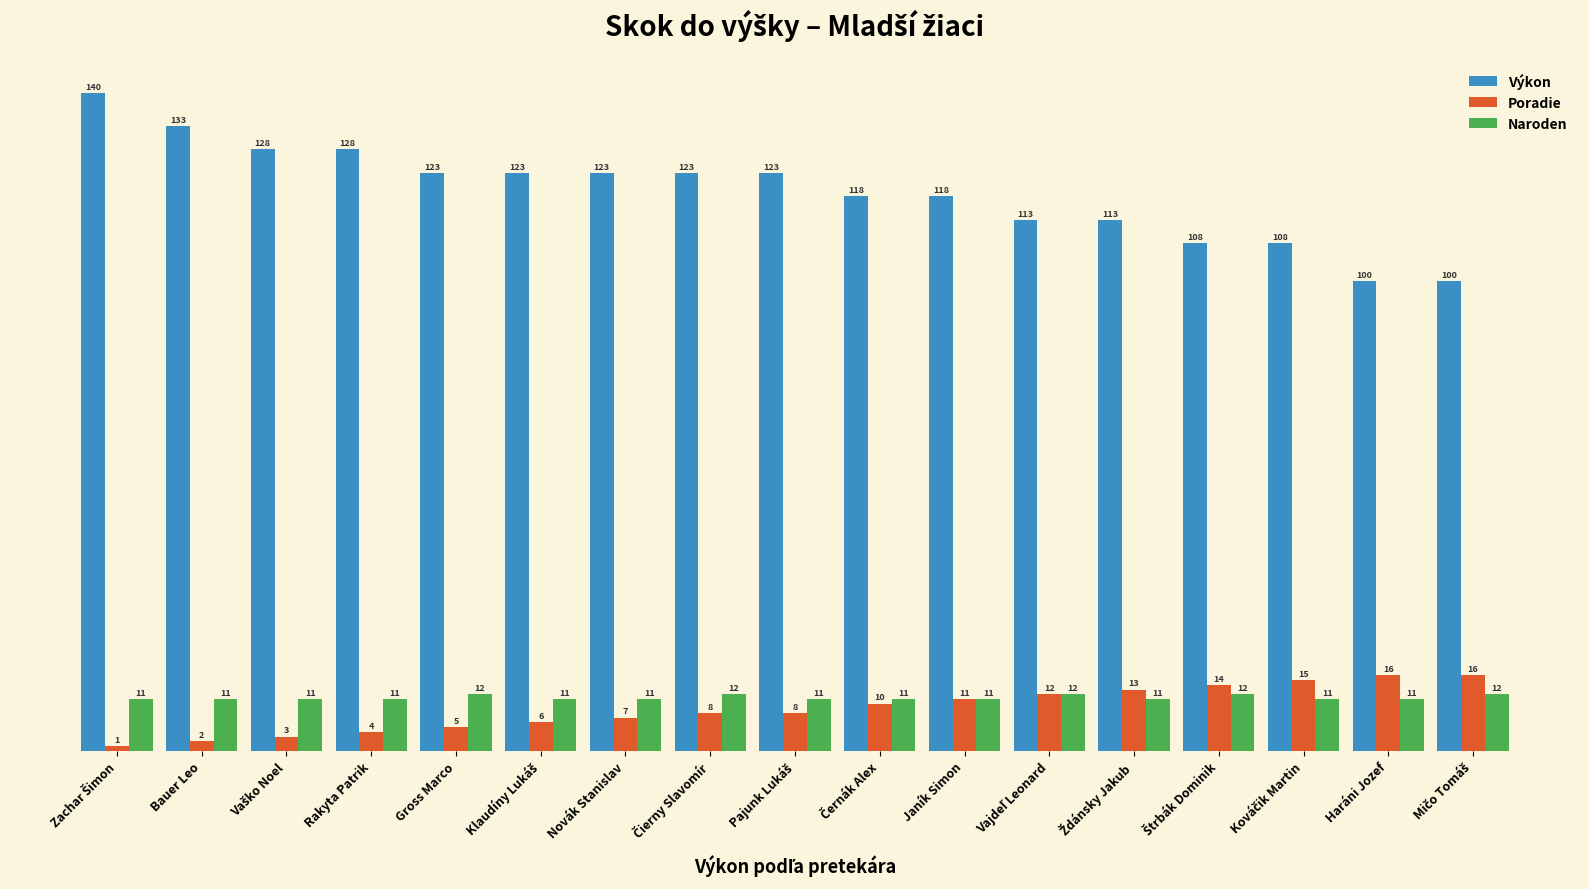

What is the sum of all Naroden values?

192